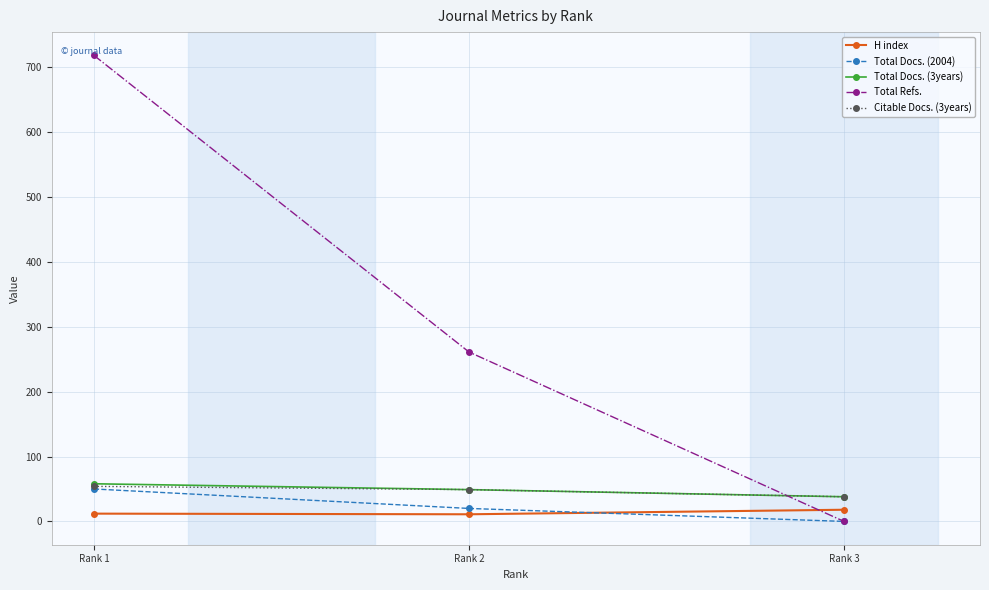

Which series has the largest range (max minus min)?

Total Refs.